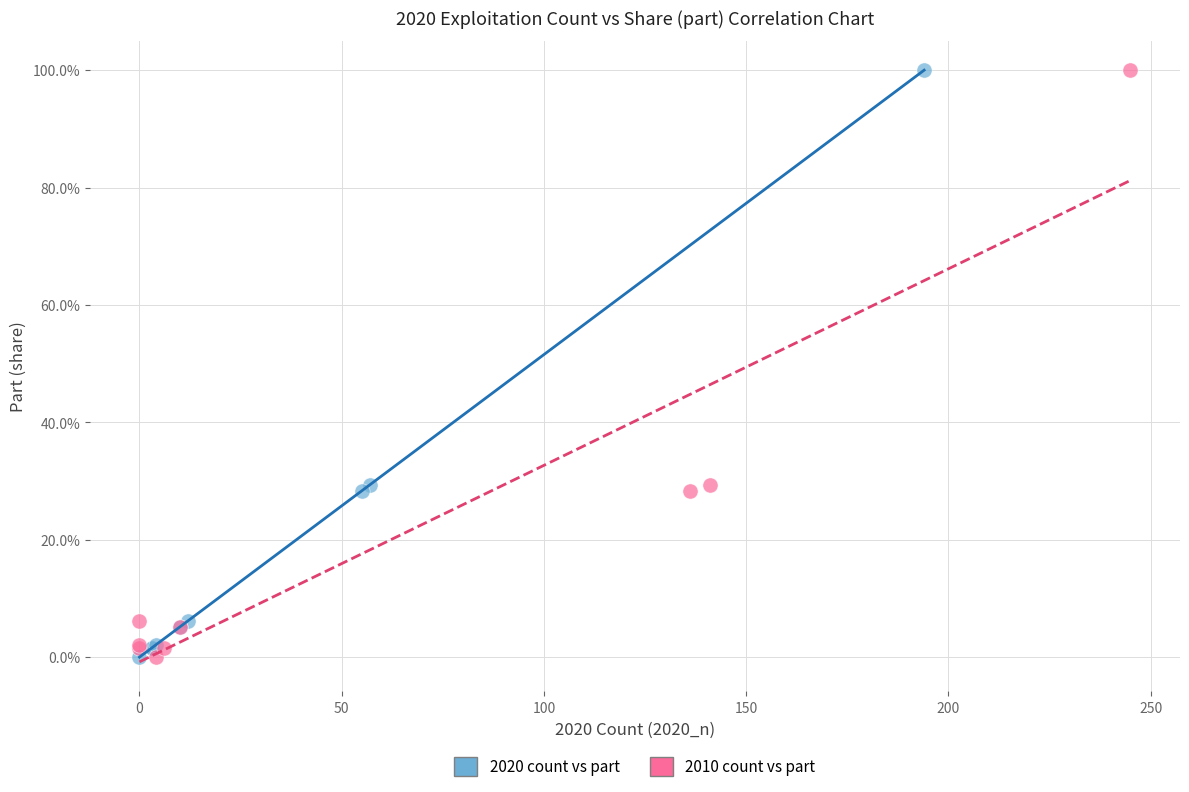

What are all the series names shown in the legend?

2020 count vs part, 2010 count vs part